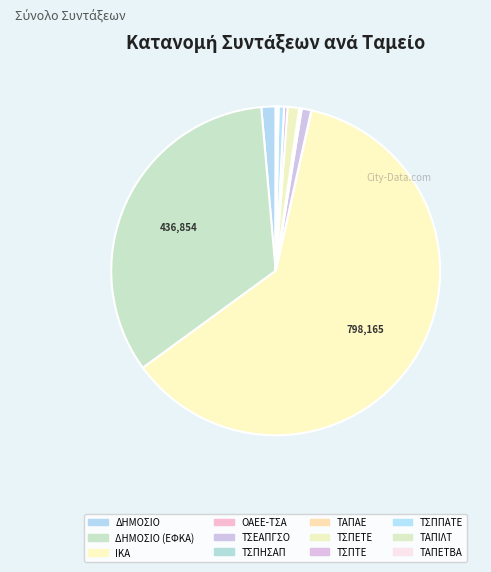

What is the largest slice in the pie chart?

ΙΚΑ